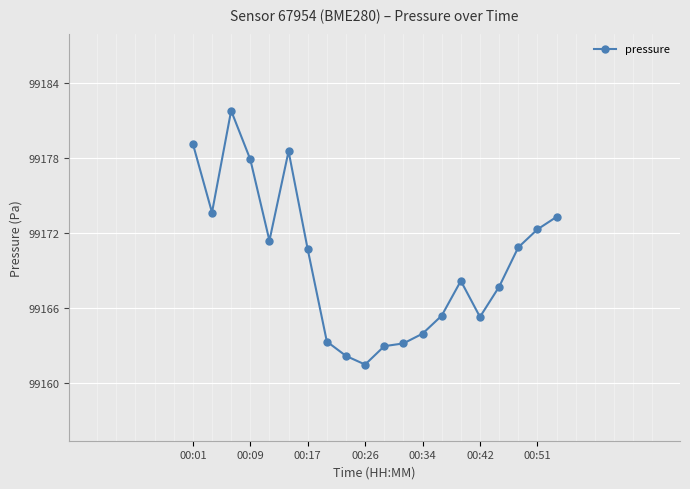

What is the sum of all values?

1983392.9